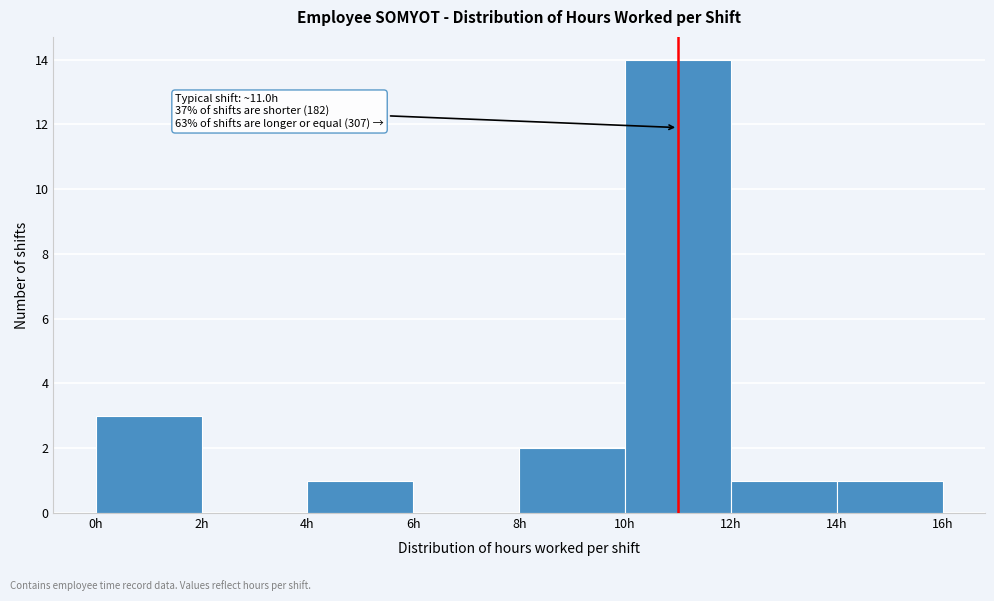

Over which range of the x-axis is the bar tallest?

10 to 12